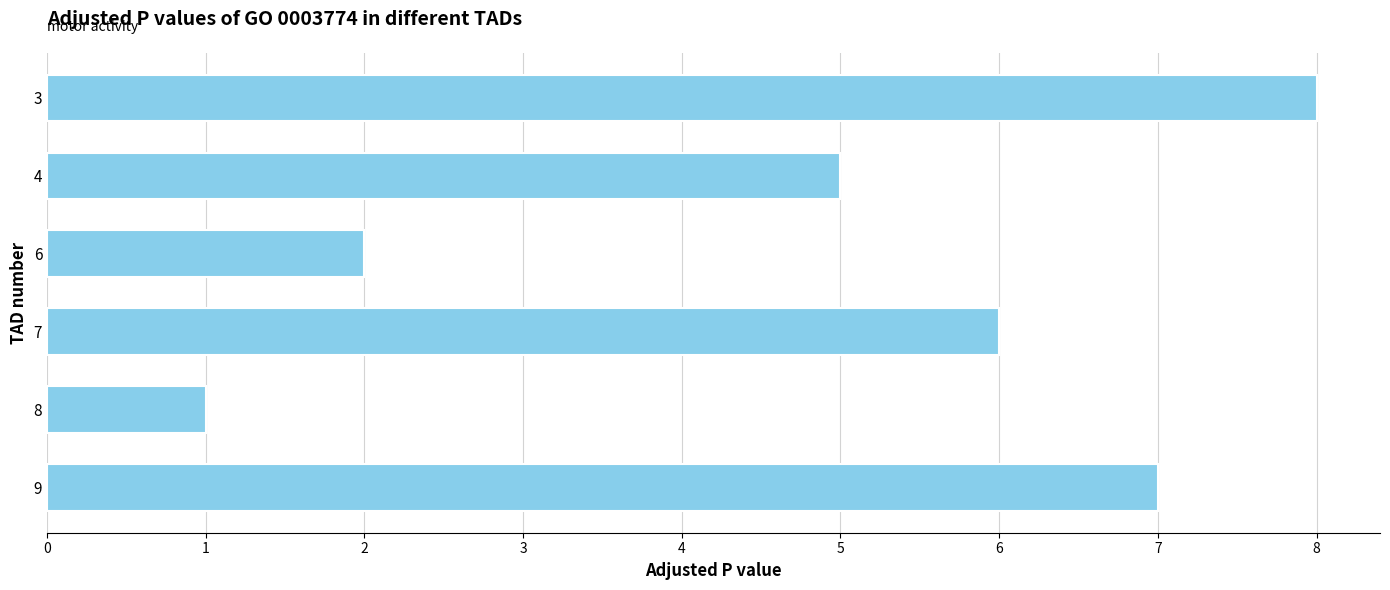

What is the average value?

5